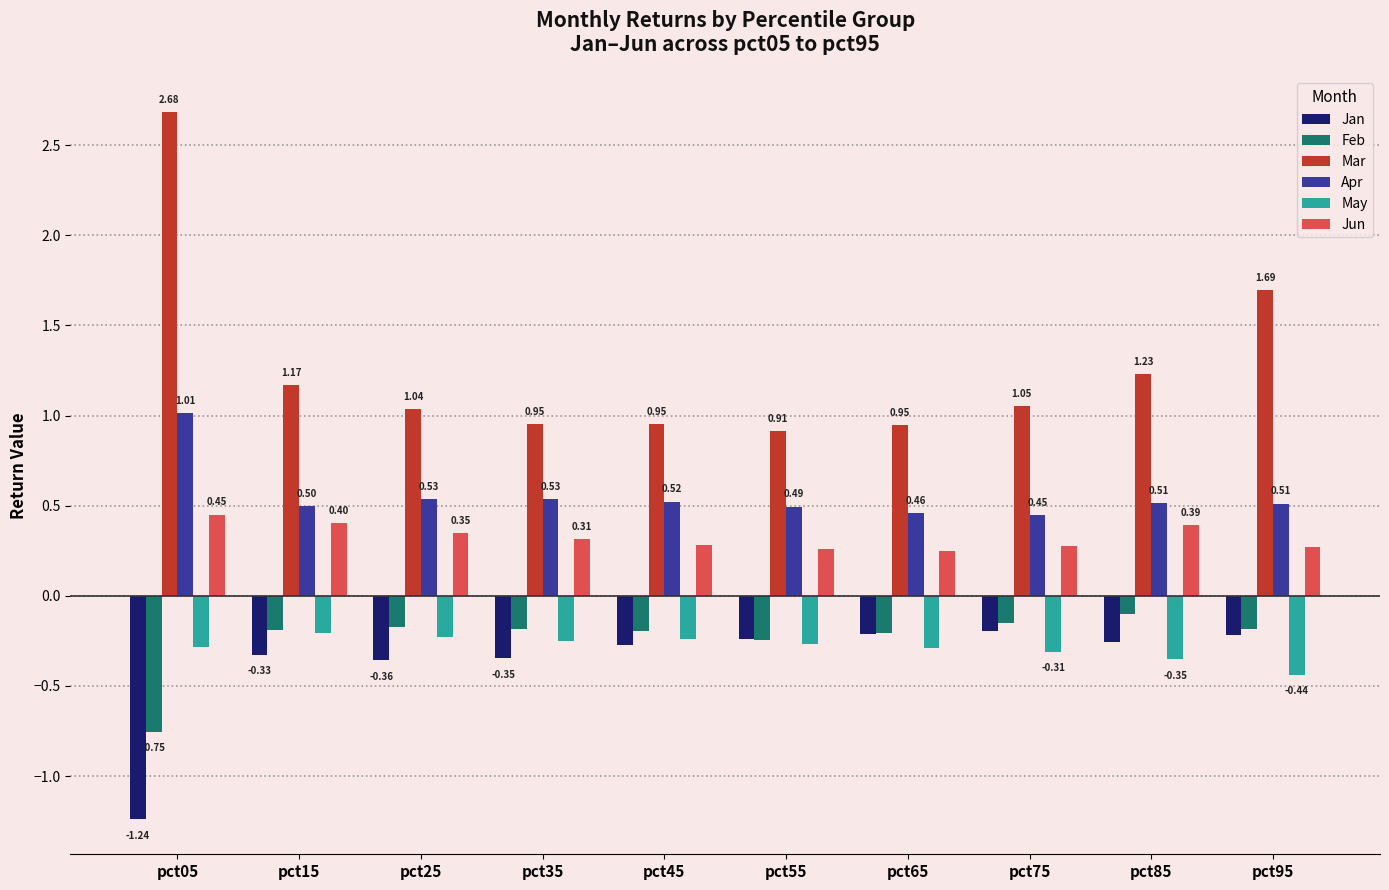

The Mar series shows 1.7 at pct95. True or false?

True